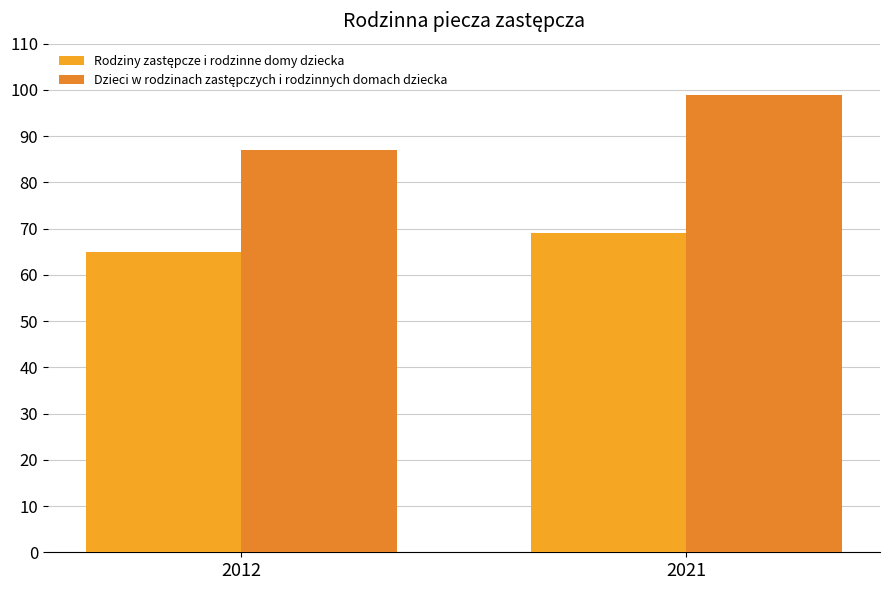

The Dzieci w rodzinach zastępczych i rodzinnych domach dziecka series shows 151 at 2012. True or false?

False